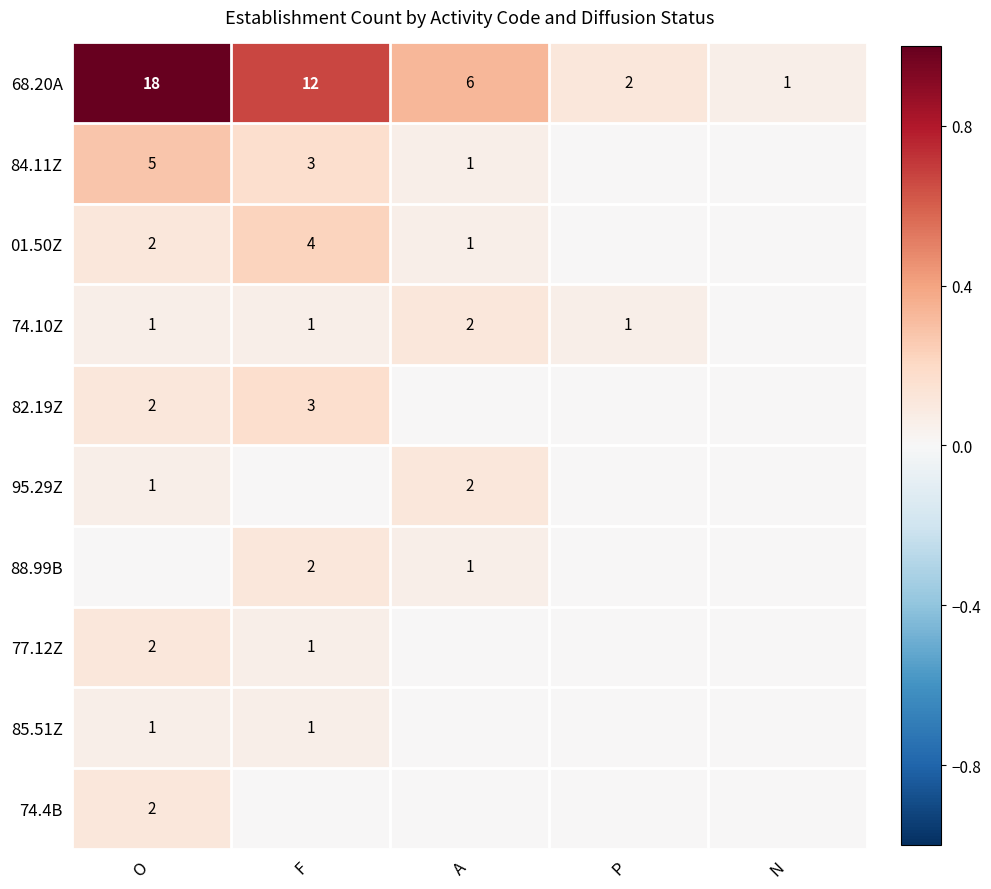

True or false: 68.20A has a value of 1 at N.

True